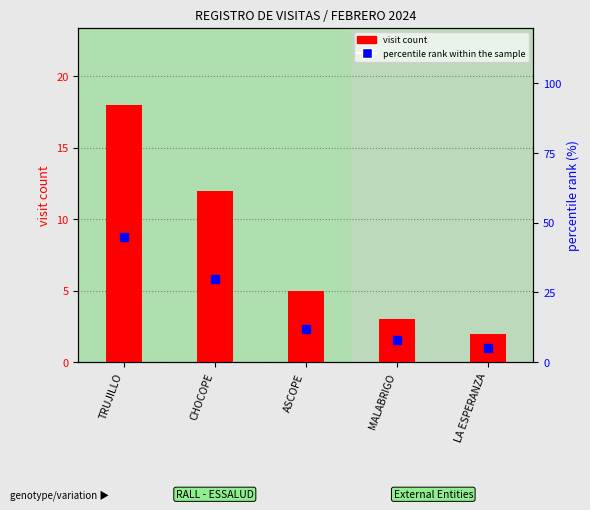

What is the difference between the highest and lowest values at ASCOPE?

7